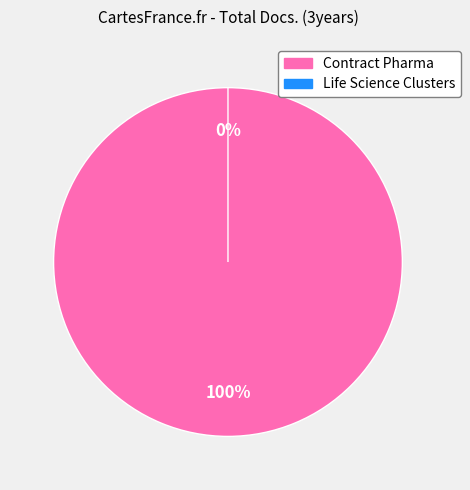

How many slices are in this pie chart?

2